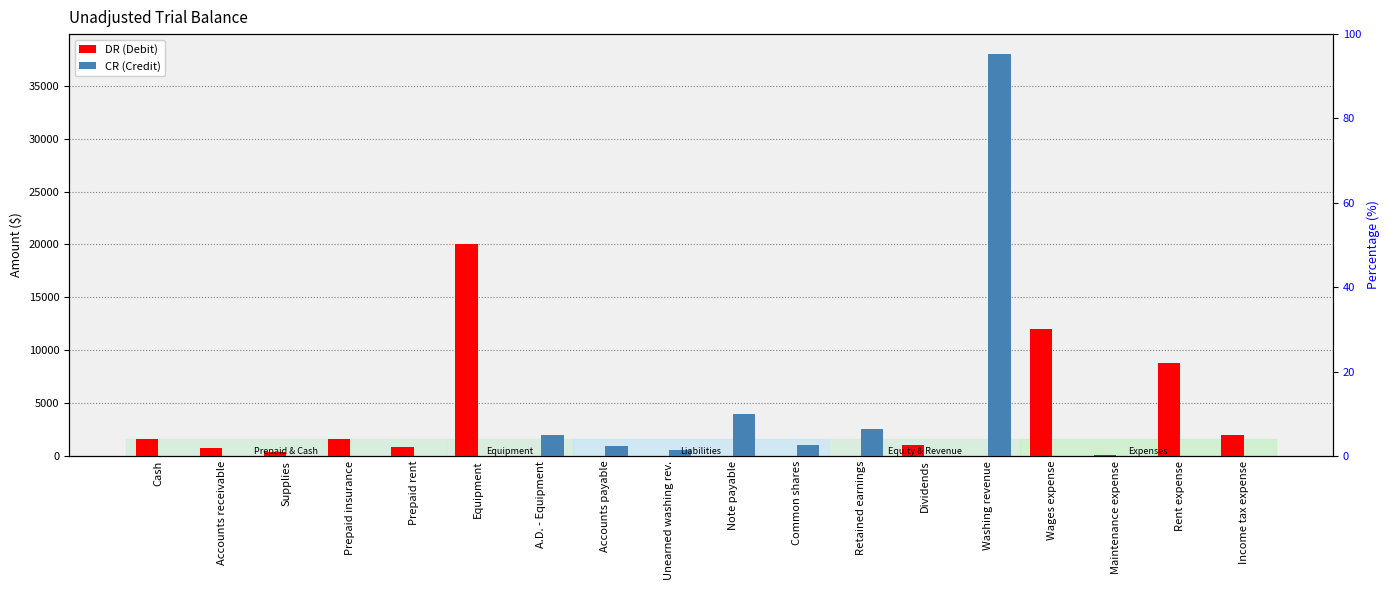

Which has a higher value, Washing revenue or Income tax expense?

Income tax expense